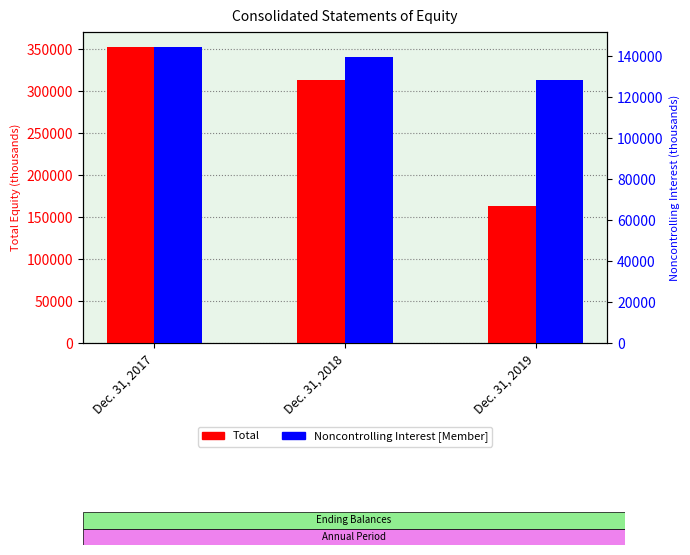

Reading left to right, what are all the values shown in this chart?

Total: Dec. 31, 2017=352561	Dec. 31, 2018=312749	Dec. 31, 2019=162826
Noncontrolling Interest [Member]: Dec. 31, 2017=144481	Dec. 31, 2018=139349	Dec. 31, 2019=128453